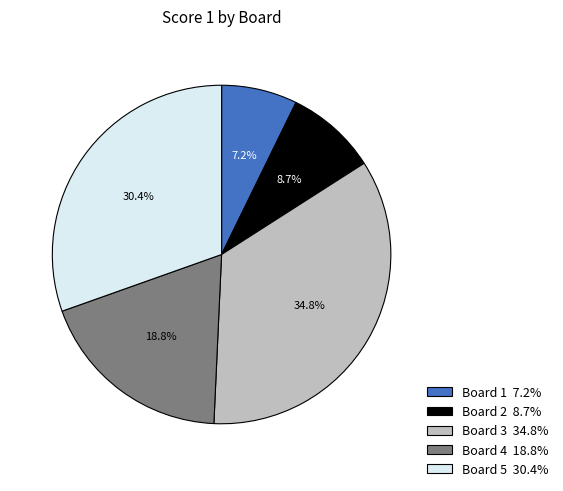

Is it true that Board 1 is 7% of the pie?

True